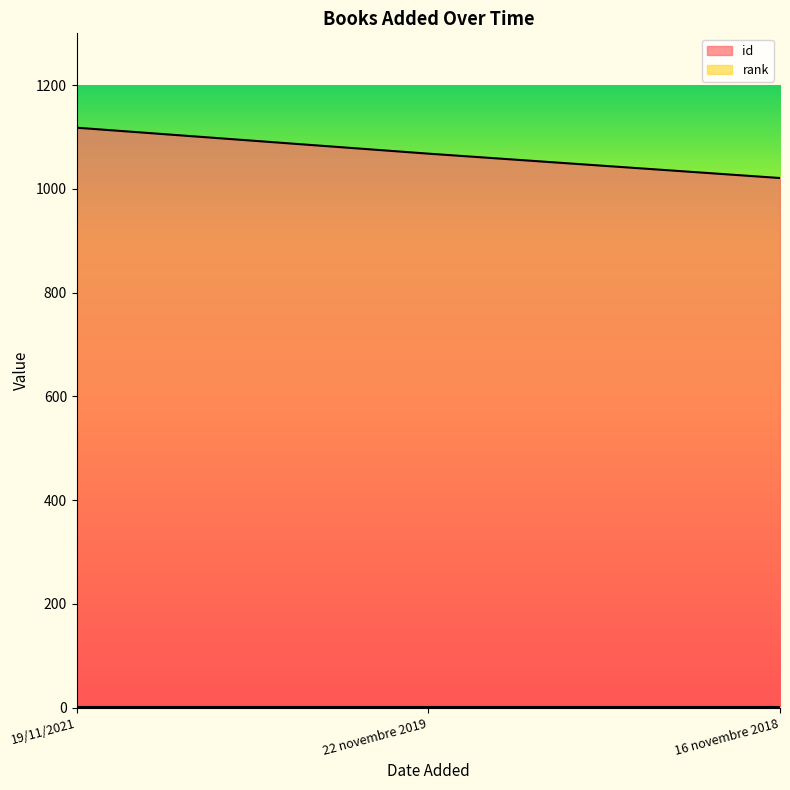

At which label is the value closest to 1069?

22 novembre 2019